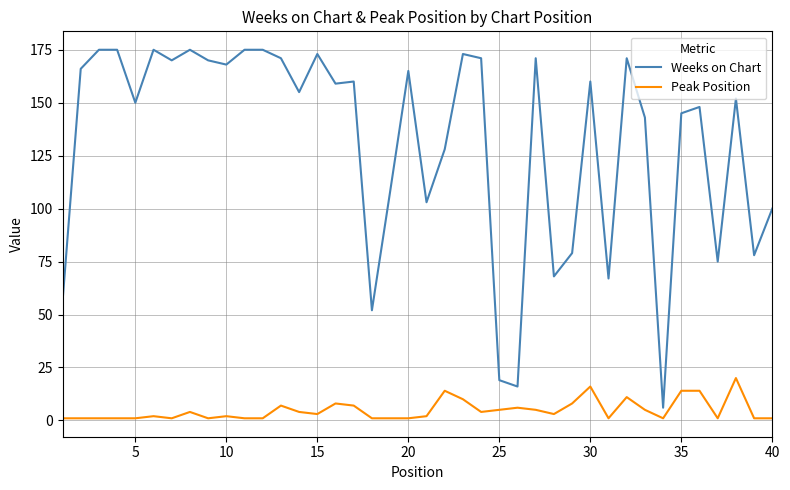

Which series has the largest range (max minus min)?

Weeks on Chart